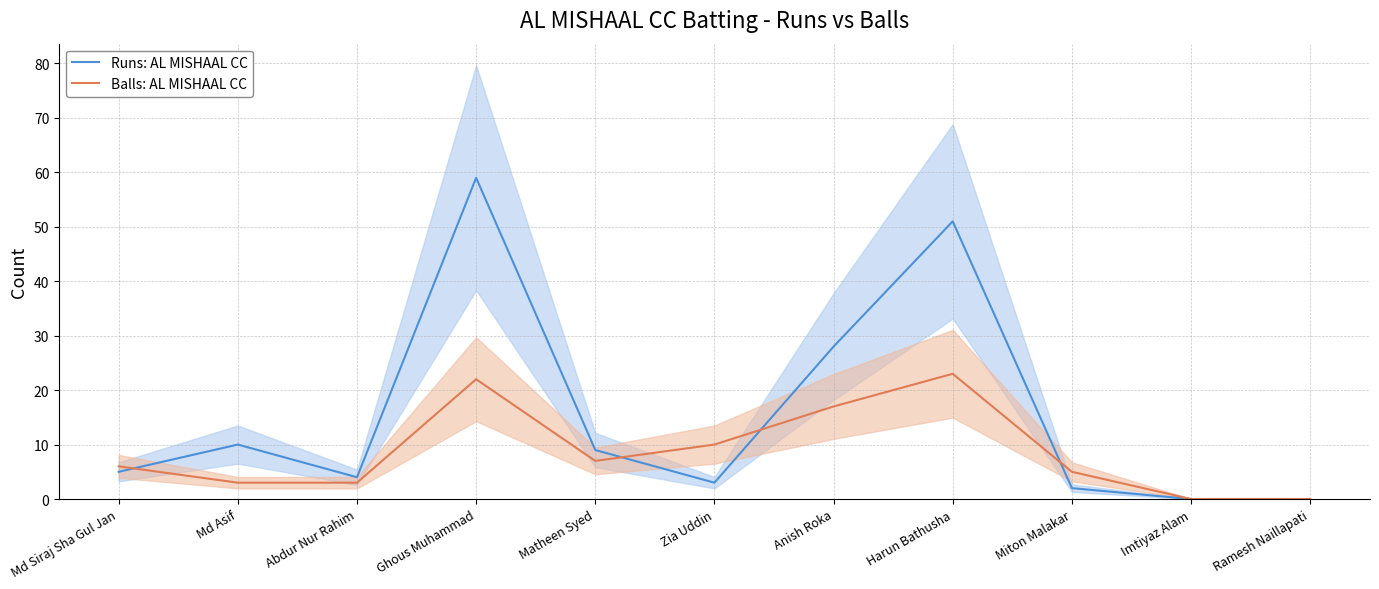

After their last crossing, which series has the higher values: Balls: AL MISHAAL CC or Runs: AL MISHAAL CC?

Balls: AL MISHAAL CC